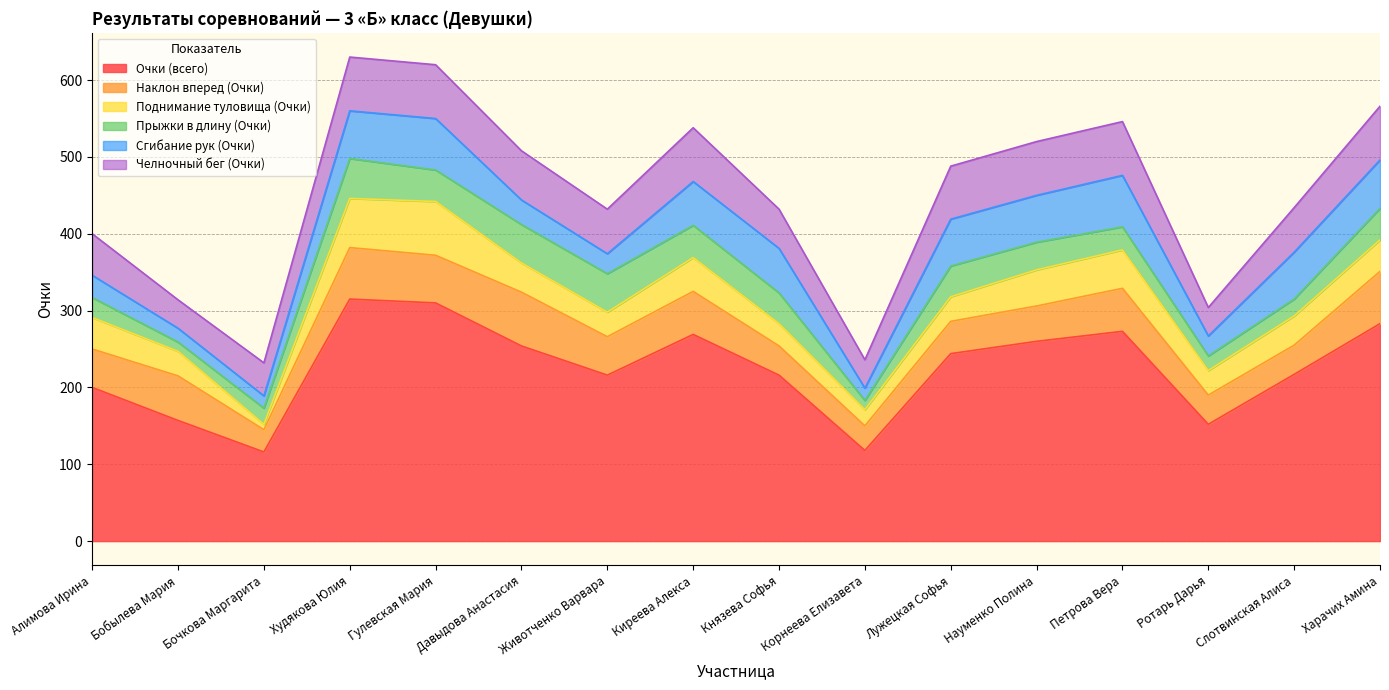

Reading left to right, extract all data points from this chart.

Очки (всего): Алимова Ирина=200	Бобылева Мария=157	Бочкова Маргарита=116	Худякова Юлия=315	Гулевская Мария=310	Давыдова Анастасия=254	Животченко Варвара=216	Киреева Алекса=269	Князева Софья=216	Корнеева Елизавета=118	Лужецкая Софья=244	Науменко Полина=260	Петрова Вера=273	Ротарь Дарья=152	Слотвинская Алиса=217	Харачих Амина=283
Наклон вперед (Очки): Алимова Ирина=50	Бобылева Мария=58	Бочкова Маргарита=29	Худякова Юлия=67	Гулевская Мария=62	Давыдова Анастасия=70	Животченко Варвара=50	Киреева Алекса=56	Князева Софья=38	Корнеева Елизавета=32	Лужецкая Софья=42	Науменко Полина=46	Петрова Вера=56	Ротарь Дарья=38	Слотвинская Алиса=38	Харачих Амина=68
Поднимание туловища (Очки): Алимова Ирина=41	Бобылева Мария=32	Бочкова Маргарита=7	Худякова Юлия=64	Гулевская Мария=70	Давыдова Анастасия=38	Животченко Варвара=32	Киреева Алекса=44	Князева Софья=29	Корнеева Елизавета=21	Лужецкая Софья=32	Науменко Полина=47	Петрова Вера=50	Ротарь Дарья=32	Слотвинская Алиса=38	Харачих Амина=41
Прыжки в длину (Очки): Алимова Ирина=26	Бобылева Мария=12	Бочкова Маргарита=21	Худякова Юлия=52	Гулевская Мария=41	Давыдова Анастасия=50	Животченко Варвара=50	Киреева Алекса=42	Князева Софья=40	Корнеева Елизавета=12	Лужецкая Софья=40	Науменко Полина=36	Петрова Вера=30	Ротарь Дарья=19	Слотвинская Алиса=22	Харачих Амина=41
Сгибание рук (Очки): Алимова Ирина=29	Бобылева Мария=18	Бочкова Маргарита=16	Худякова Юлия=62	Гулевская Мария=67	Давыдова Анастасия=32	Животченко Варвара=26	Киреева Алекса=57	Князева Софья=58	Корнеева Елизавета=16	Лужецкая Софья=61	Науменко Полина=61	Петрова Вера=67	Ротарь Дарья=26	Слотвинская Алиса=61	Харачих Амина=63
Челночный бег (Очки): Алимова Ирина=54	Бобылева Мария=37	Бочкова Маргарита=43	Худякова Юлия=70	Гулевская Мария=70	Давыдова Анастасия=64	Животченко Варвара=58	Киреева Алекса=70	Князева Софья=51	Корнеева Елизавета=37	Лужецкая Софья=69	Науменко Полина=70	Петрова Вера=70	Ротарь Дарья=37	Слотвинская Алиса=58	Харачих Амина=70